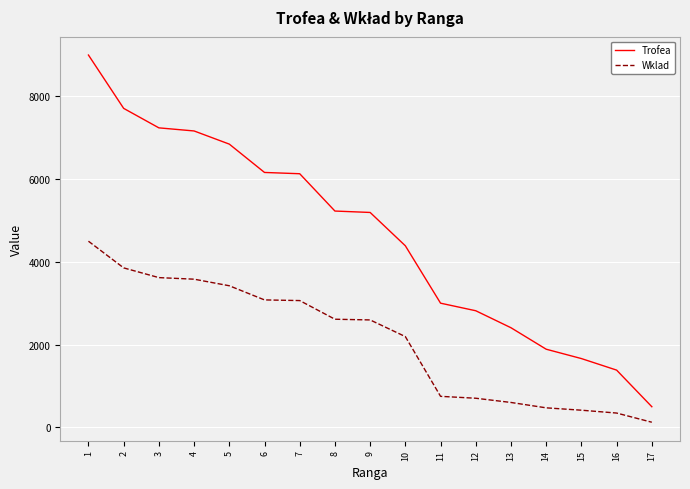

At which category is the sum across all series the highest?

1